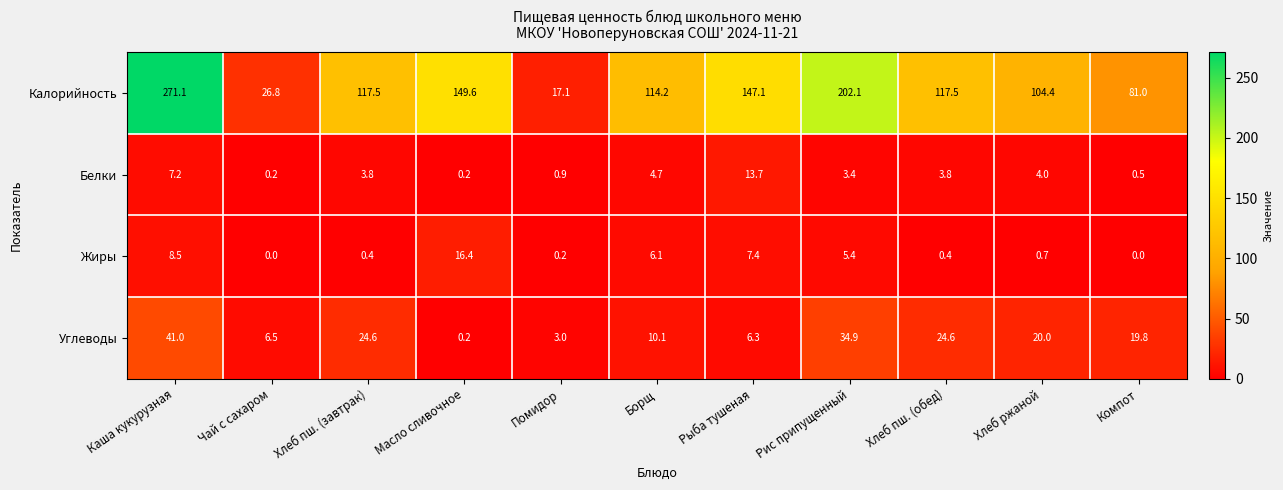

What is the difference between the second highest and second lowest values in the Жиры series?

8.5